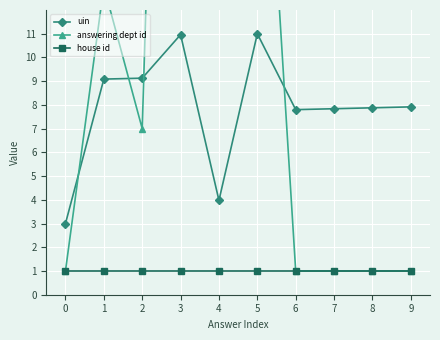

Reading left to right, transcribe all the data shown in this chart.

uin: 0=3.0	1=9.1	2=9.1	3=11.0	4=4.0	5=11.0	6=7.8	7=7.8	8=7.9	9=7.9
answering dept id: 0=1.0	1=13.0	2=7.0	3=60.0	4=60.0	5=27.0	6=1.0	7=1.0	8=1.0	9=1.0
house id: 0=1.0	1=1.0	2=1.0	3=1.0	4=1.0	5=1.0	6=1.0	7=1.0	8=1.0	9=1.0